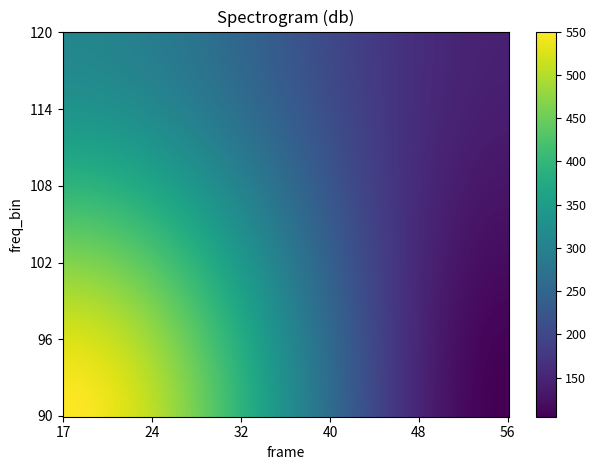

What is the lowest value of the 90 series?

105